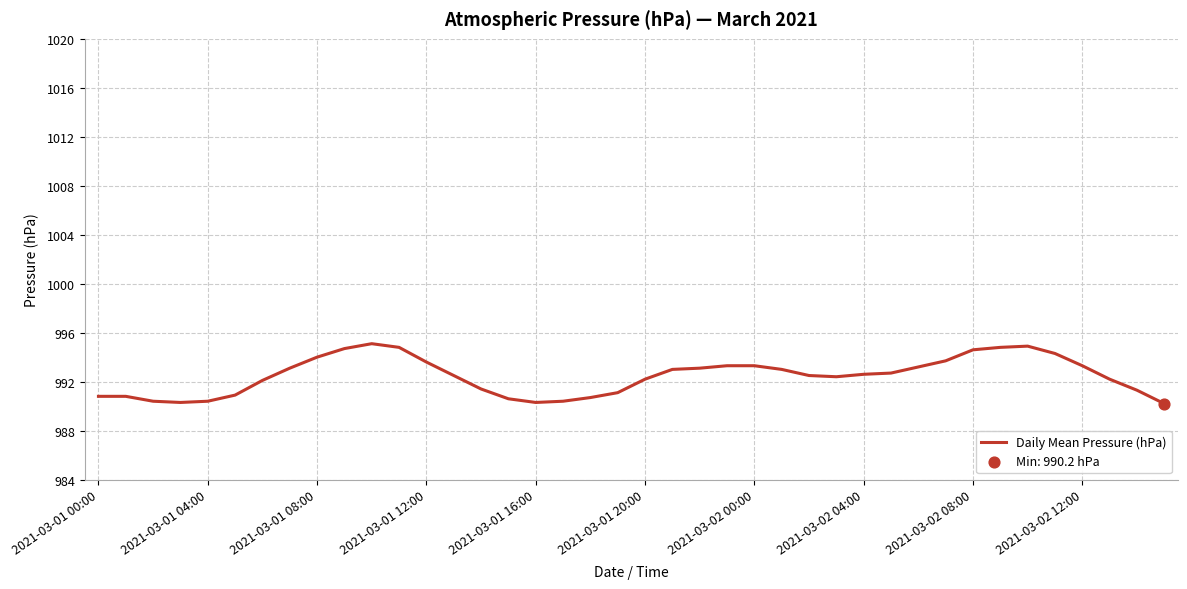

What is the difference between the maximum and minimum values?

4.9